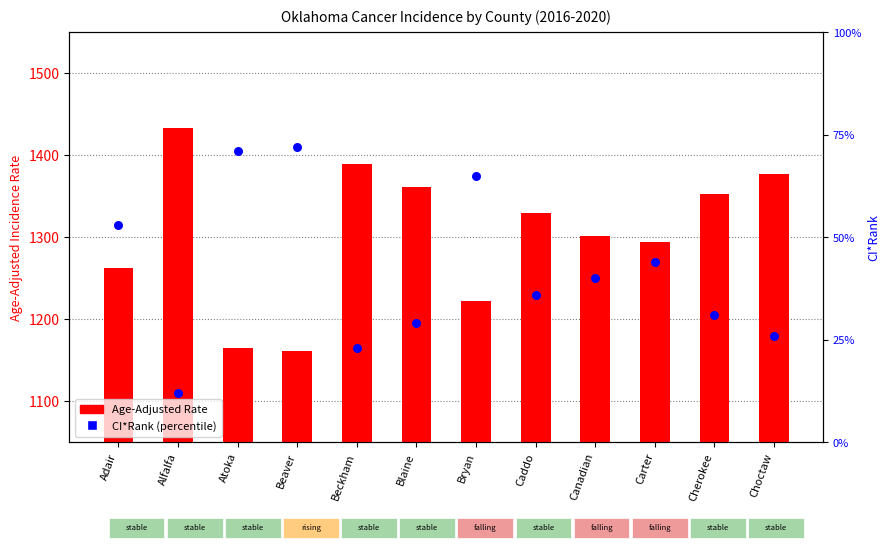

At which category is the sum across all series the highest?

Alfalfa